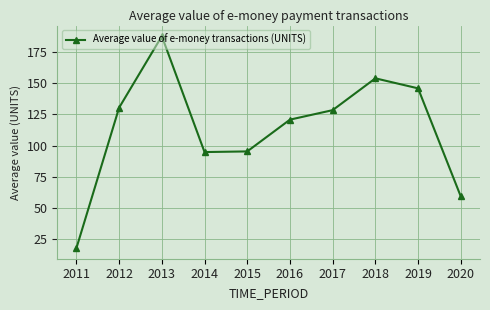

What is the ratio of the value at 2012 to the value at 2014?

1.4